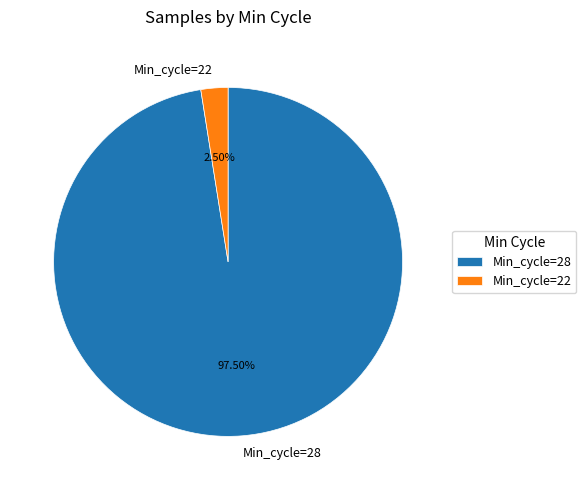

Is there any slice that represents more than half of the pie?

Yes